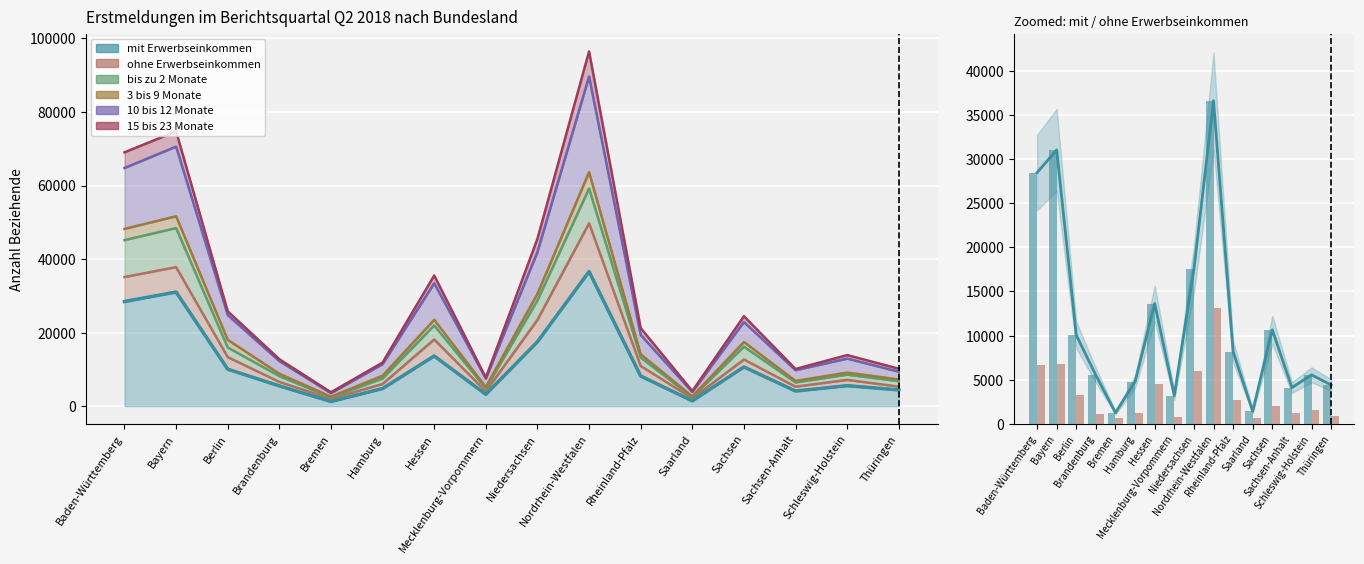

What is the average value of the mit Erwerbseinkommen series?

11645